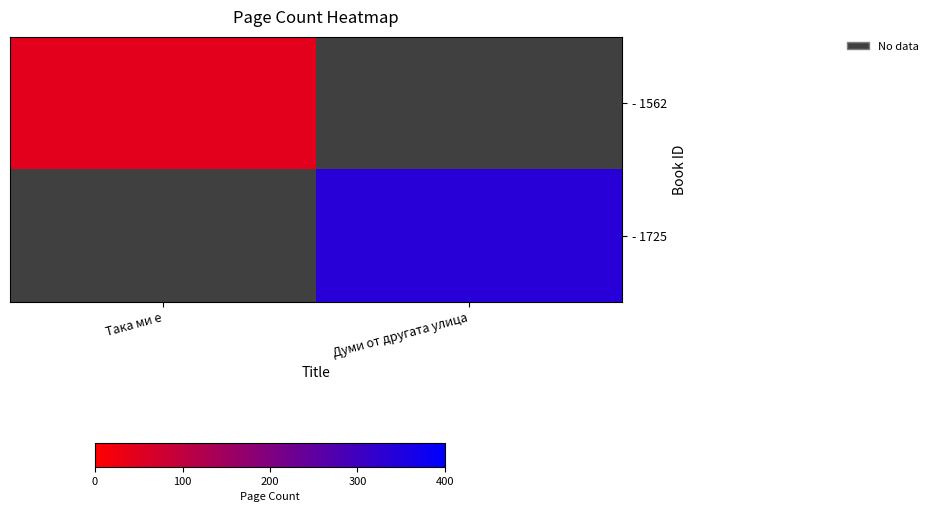

Reading right to left, what are all the values shown in this chart?

- 1562: Думи от другата улица=0	Така ми е=44
- 1725: Думи от другата улица=336	Така ми е=0